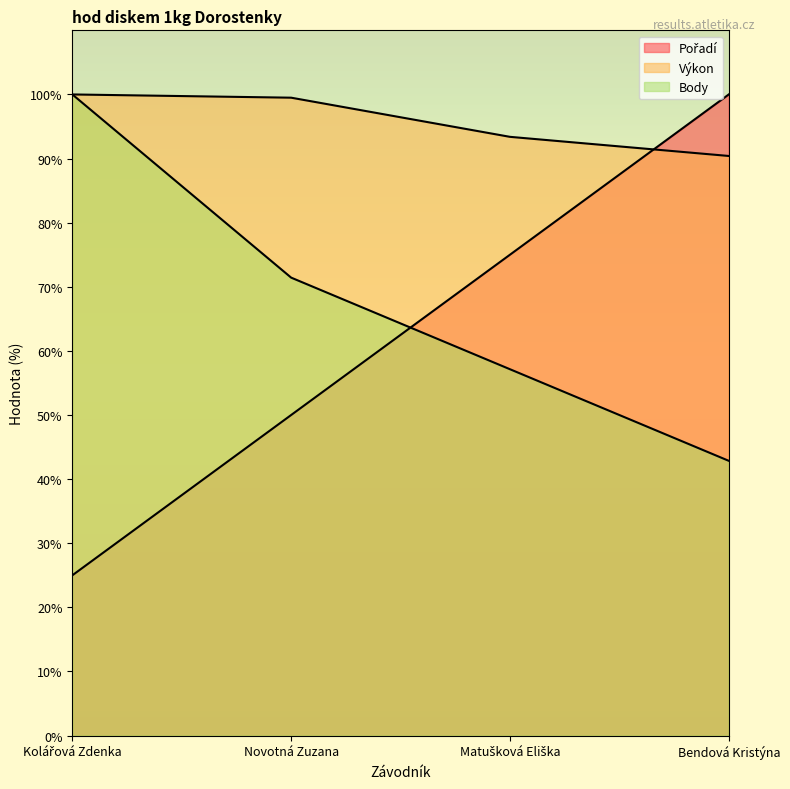

True or false: Body and Výkon intersect in this chart.

False